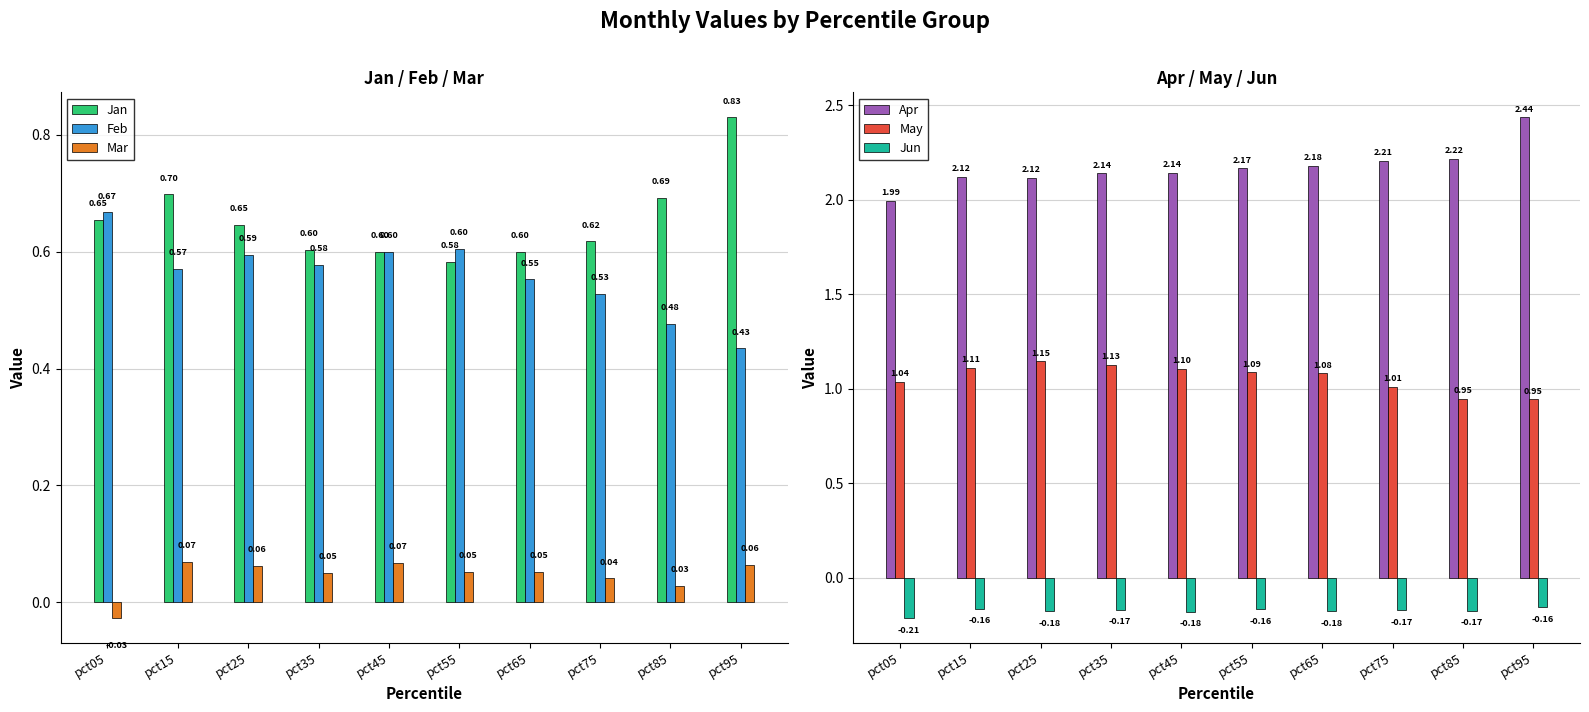

The Mar series shows 0.1 at pct95. True or false?

True